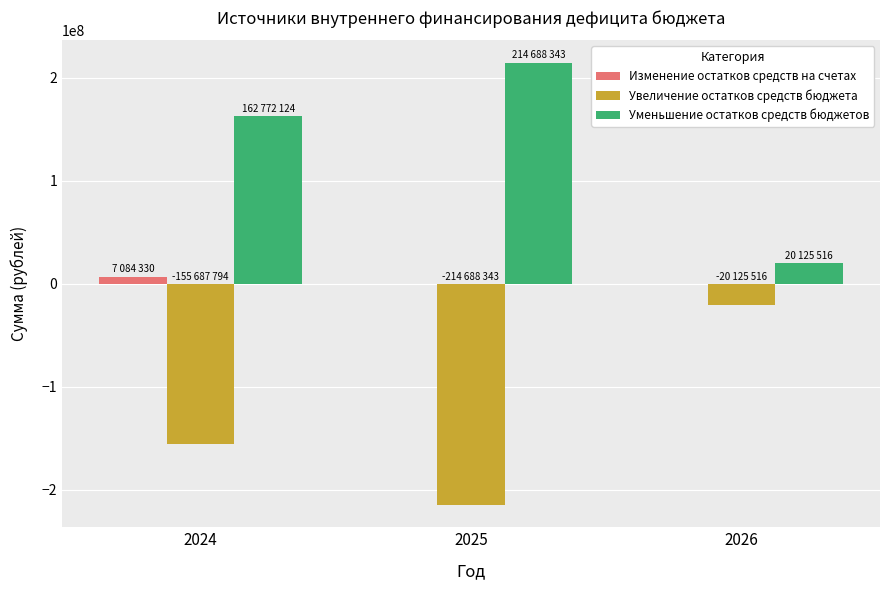

Is the value of Увеличение остатков средств бюджета at 2025 greater than the value of Изменение остатков средств на счетах at 2026?

No